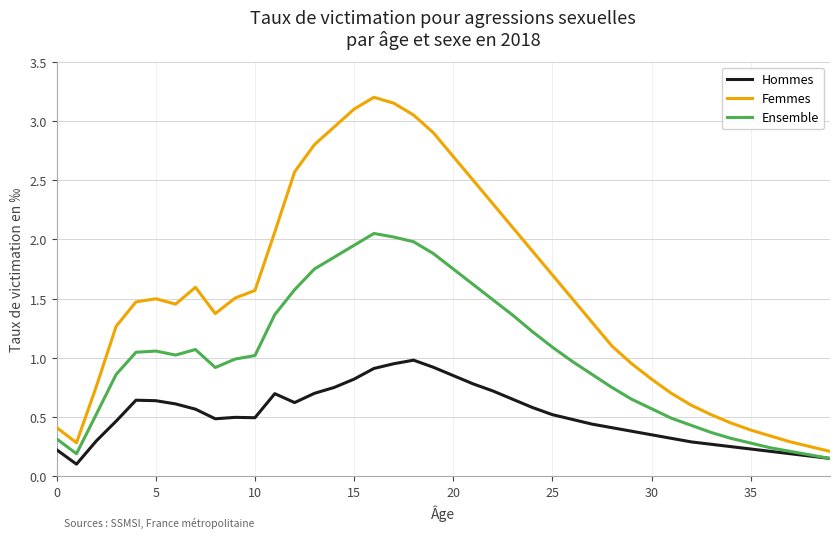

Rank the series by their average value, from highest to lowest.

Femmes, Ensemble, Hommes